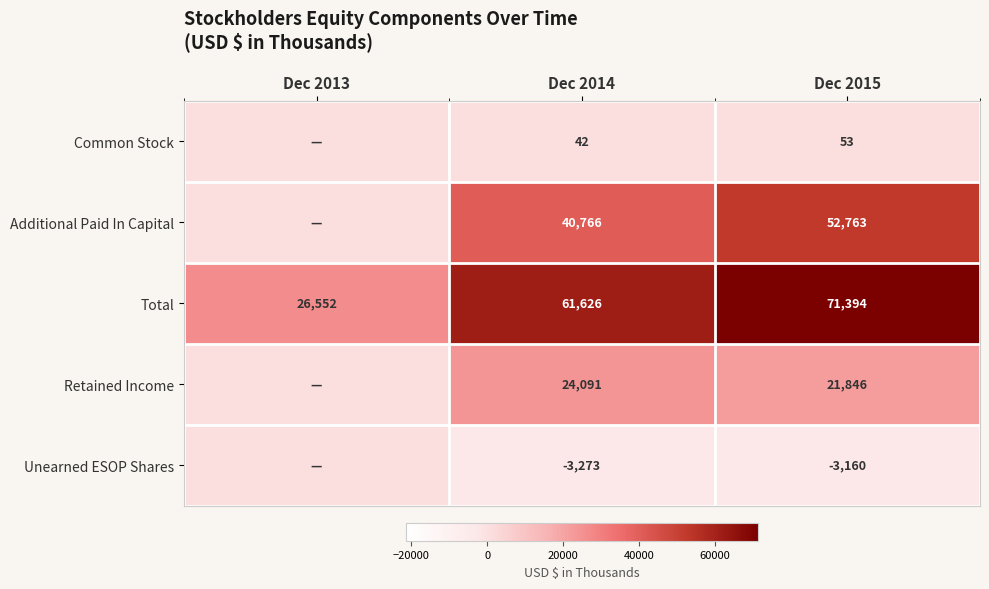

Is the value of Retained Income at Dec 2014 greater than the value of Unearned ESOP Shares at Dec 2015?

Yes